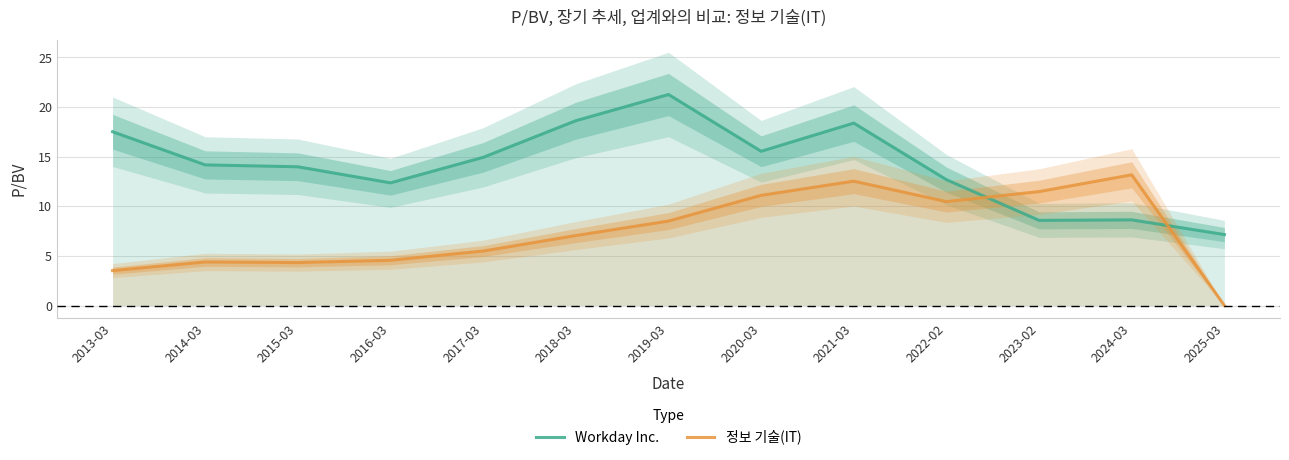

How many lines are shown in the chart?

2